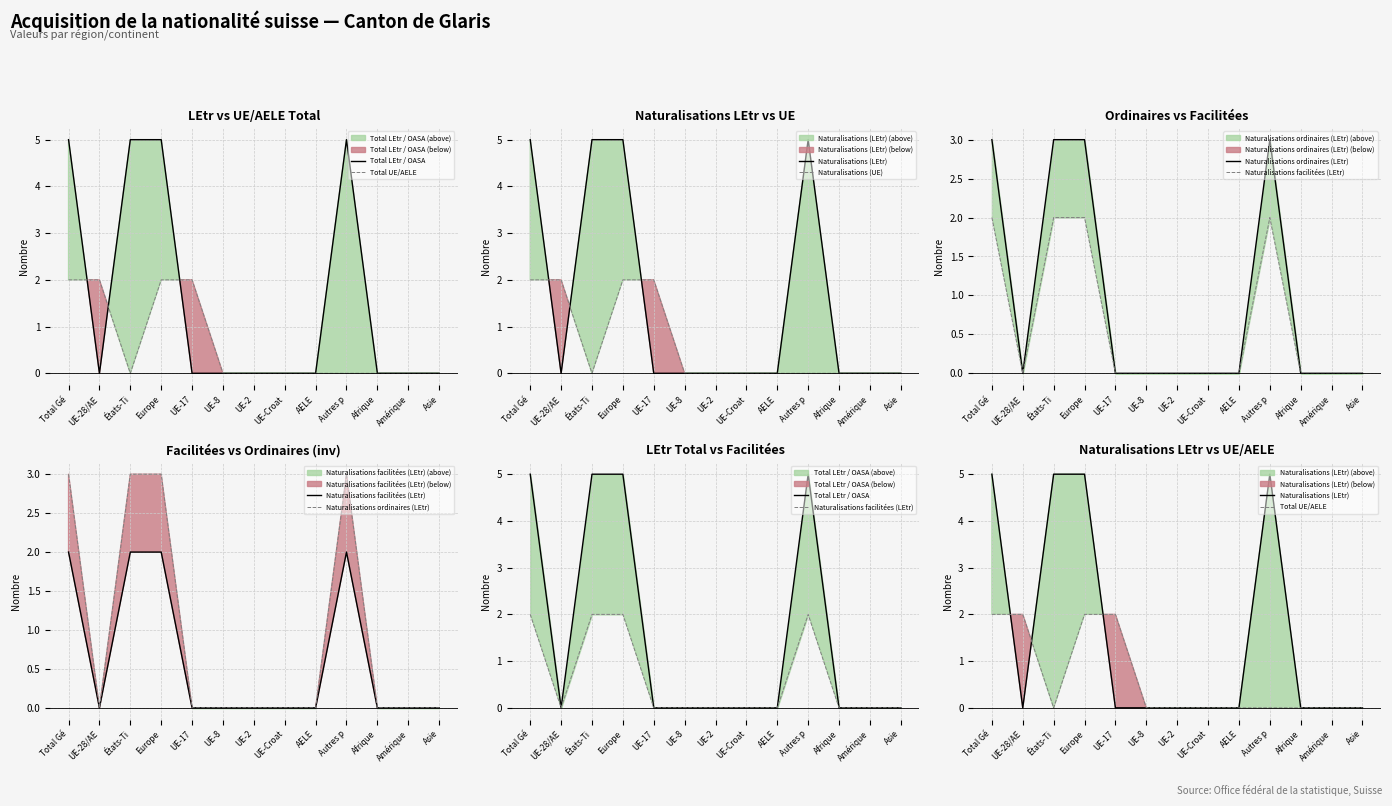

What is the difference between the maximum and minimum values in the Naturalisations (LEtr) series?

5